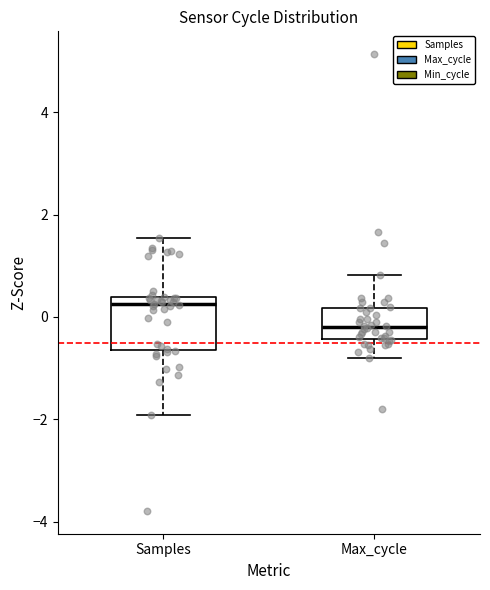

Where does the lower whisker of the box for Max_cycle end on the y-axis? The values are not printed on the chart, so give them approximately, as read against the axis.

-0.8